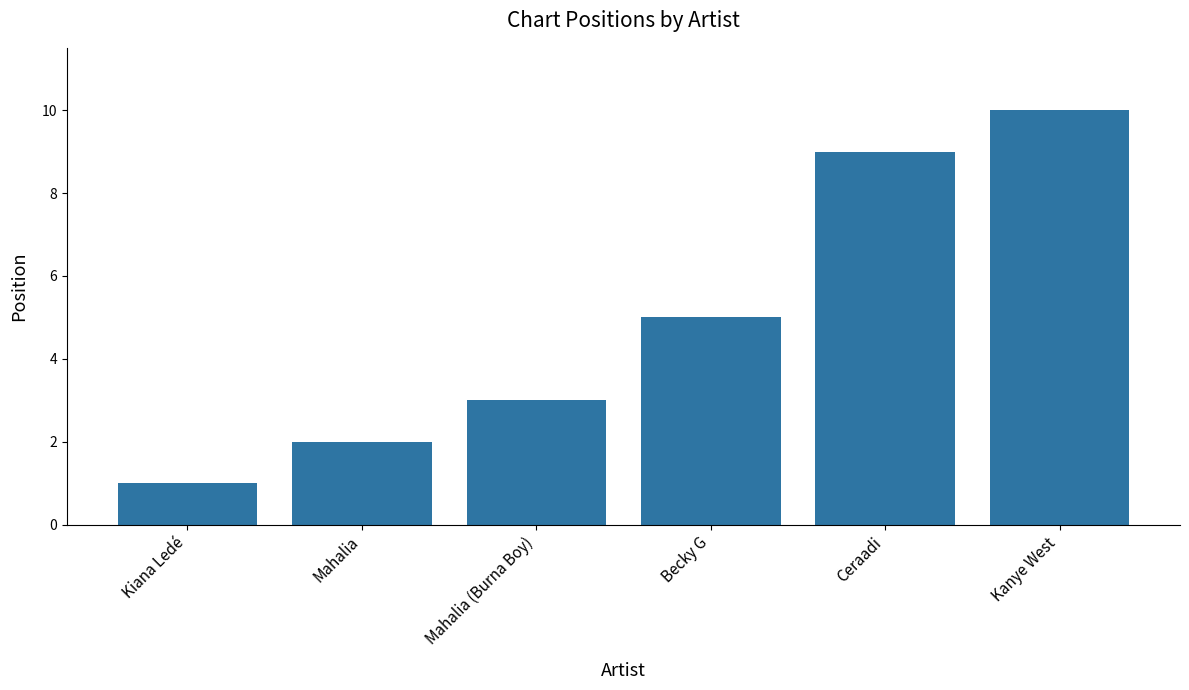

True or false: the data shows 14 at Ceraadi.

False